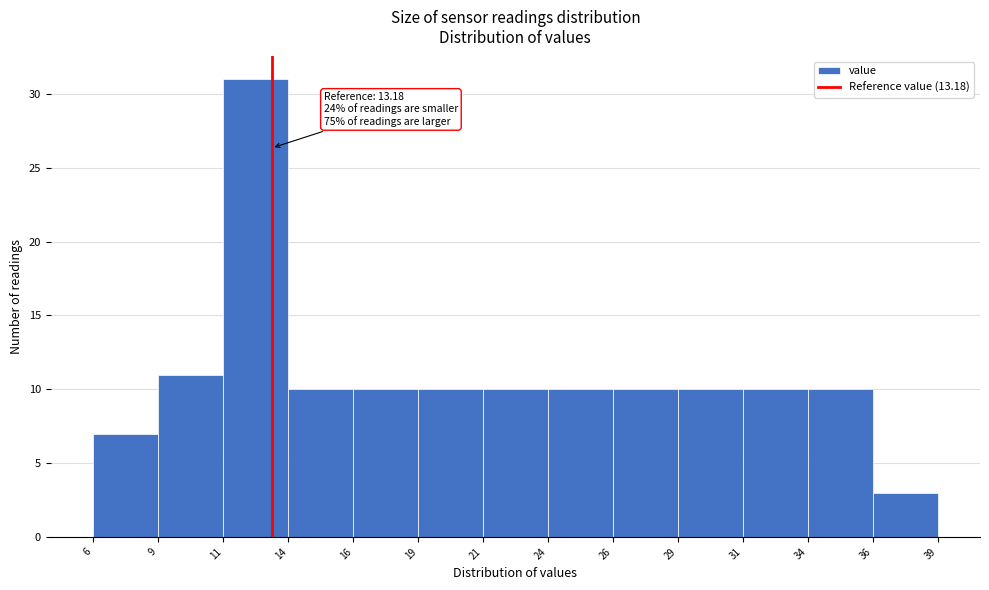

Over which range of the x-axis is the bar tallest?

11 to 14